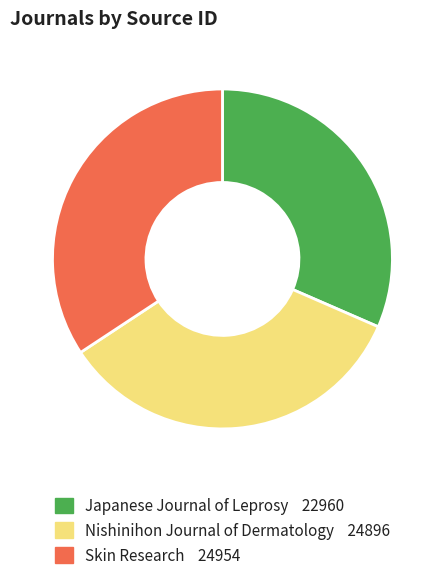

What is the ratio of the value at Japanese Journal of Leprosy to the value at Nishinihon Journal of Dermatology?

0.9